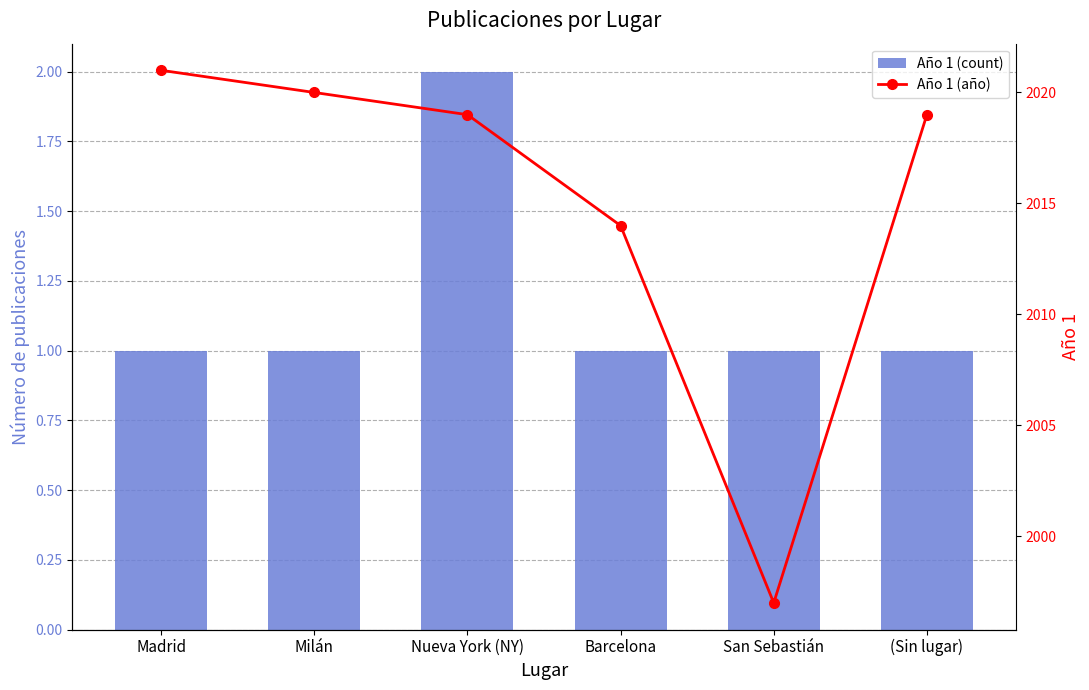

Is it true that Año 1 (año) equals 3258 at (Sin lugar)?

False